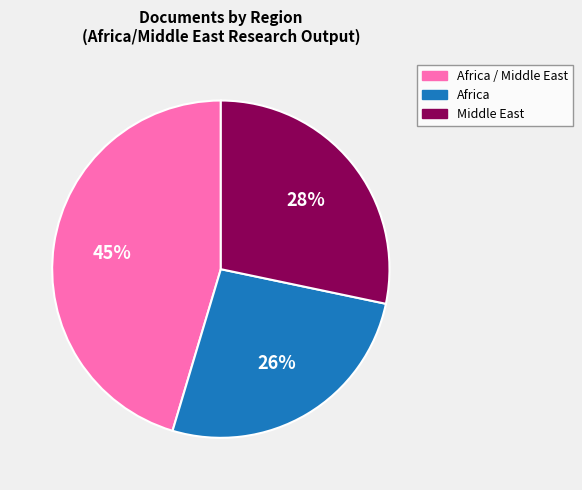

Rank the categories by value from highest to lowest.

Africa / Middle East, Middle East, Africa